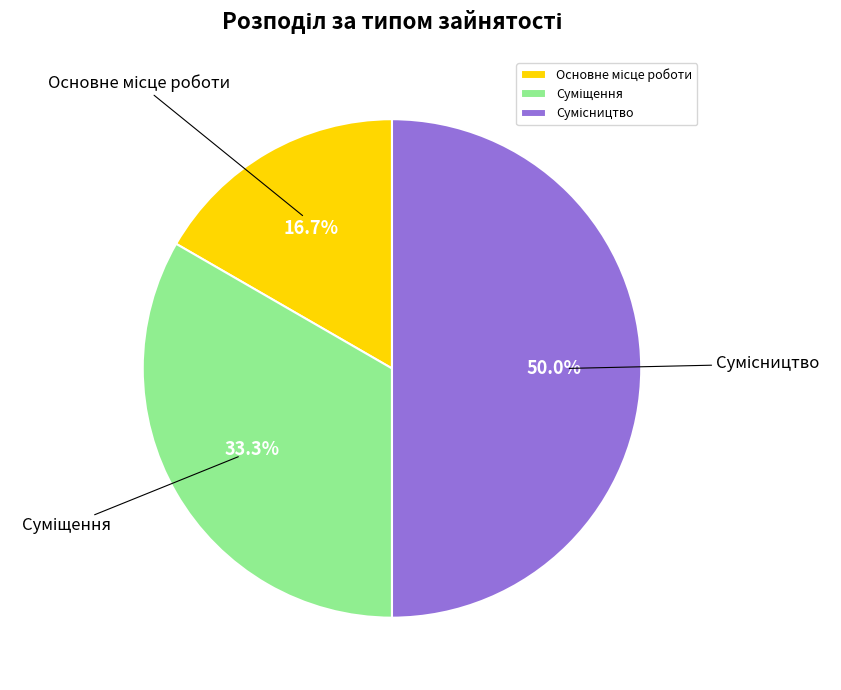

To the nearest percent, what portion does Сумісництво represent?

50%